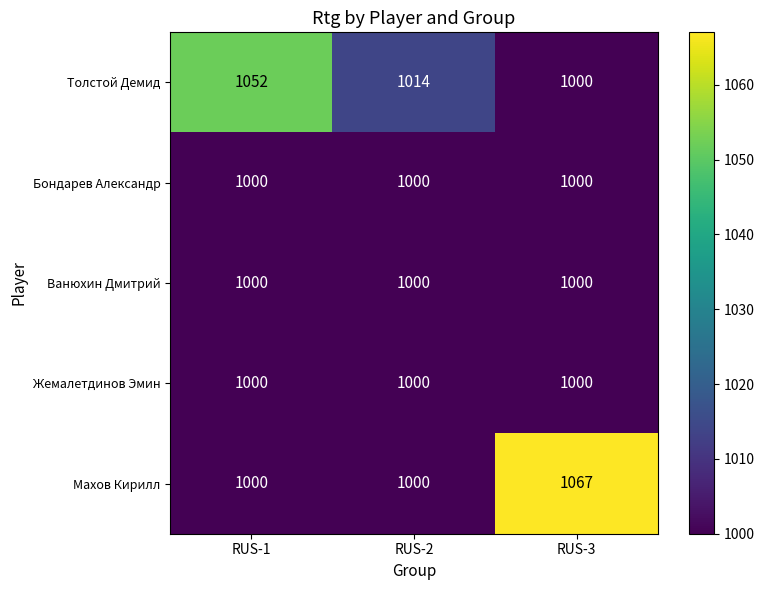

Which series changed the most between RUS-1 and RUS-3?

Махов Кирилл